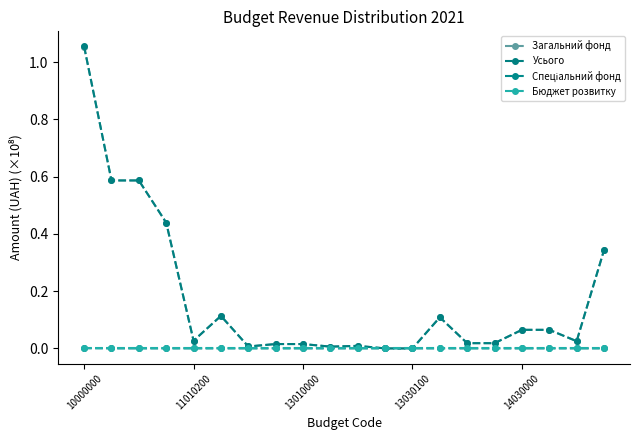

In Загальний фонд, how many points are higher than both neighbors (excluding endpoints)?

4